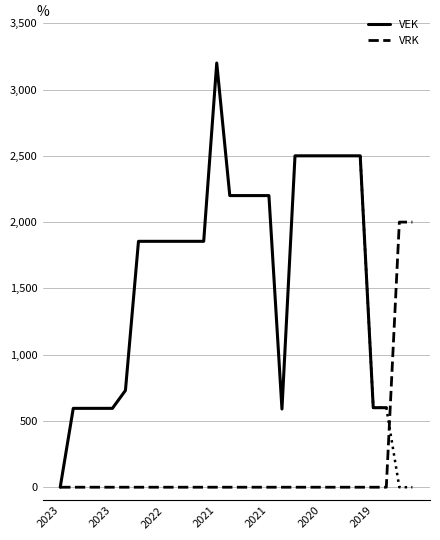

True or false: the data shows 926 at 2023.

False